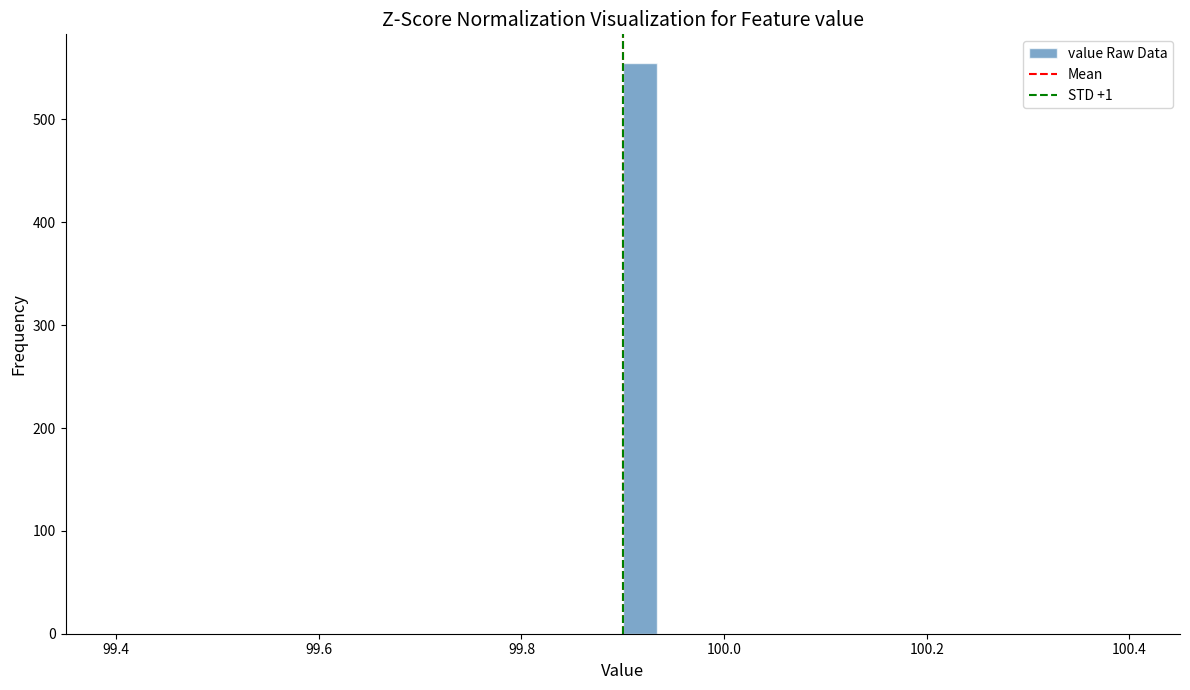

Around what value on the x-axis is the tallest bar? Give the approximate position of its centre, as read against the axis.

99.92